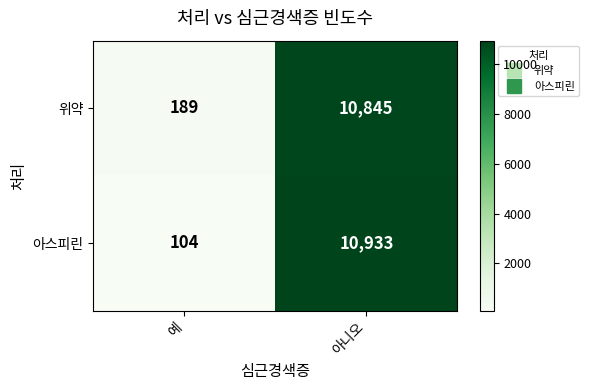

What is the difference between the maximum and minimum values in the 아스피린 series?

10829